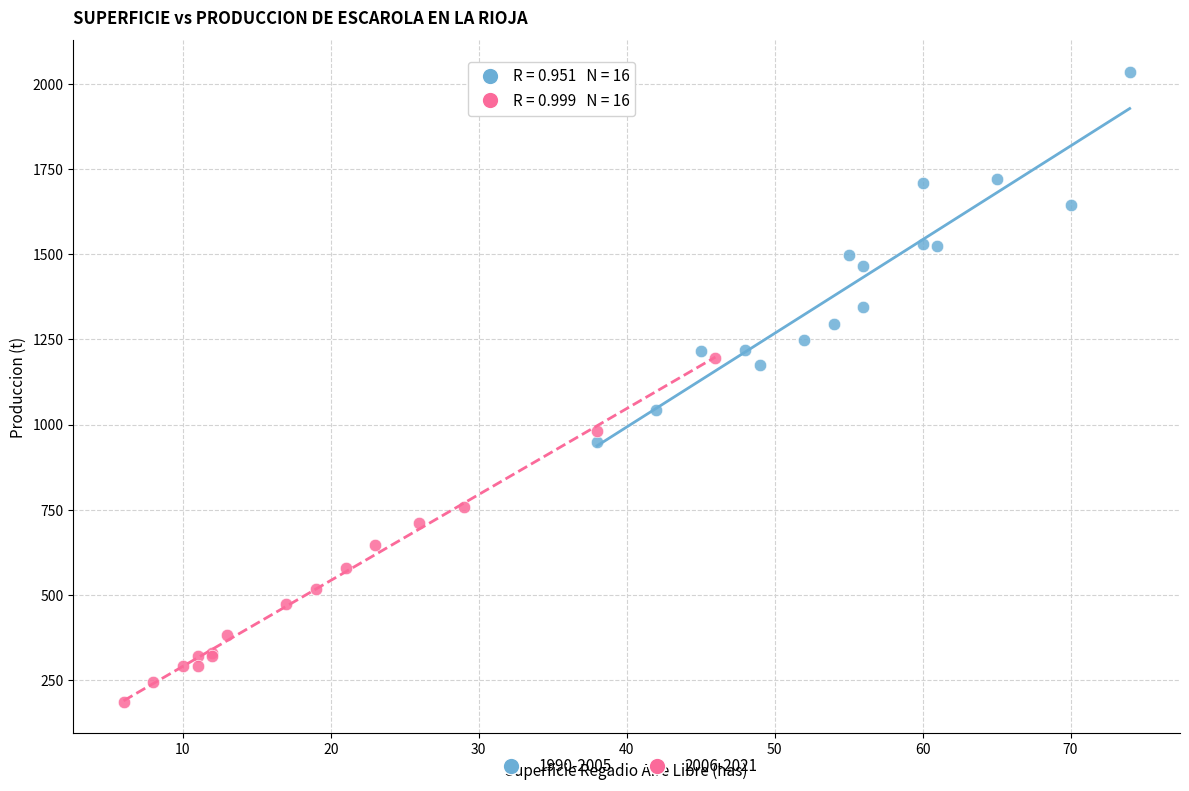

Which series reaches the maximum Y coordinate?

1990-2005